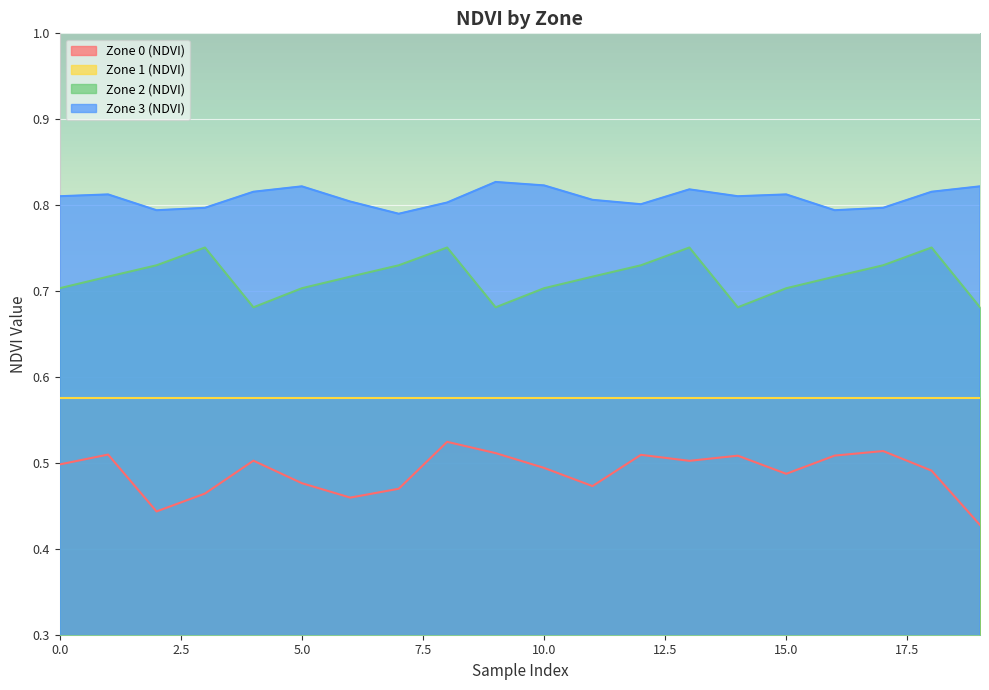

How many lines are shown in the chart?

4